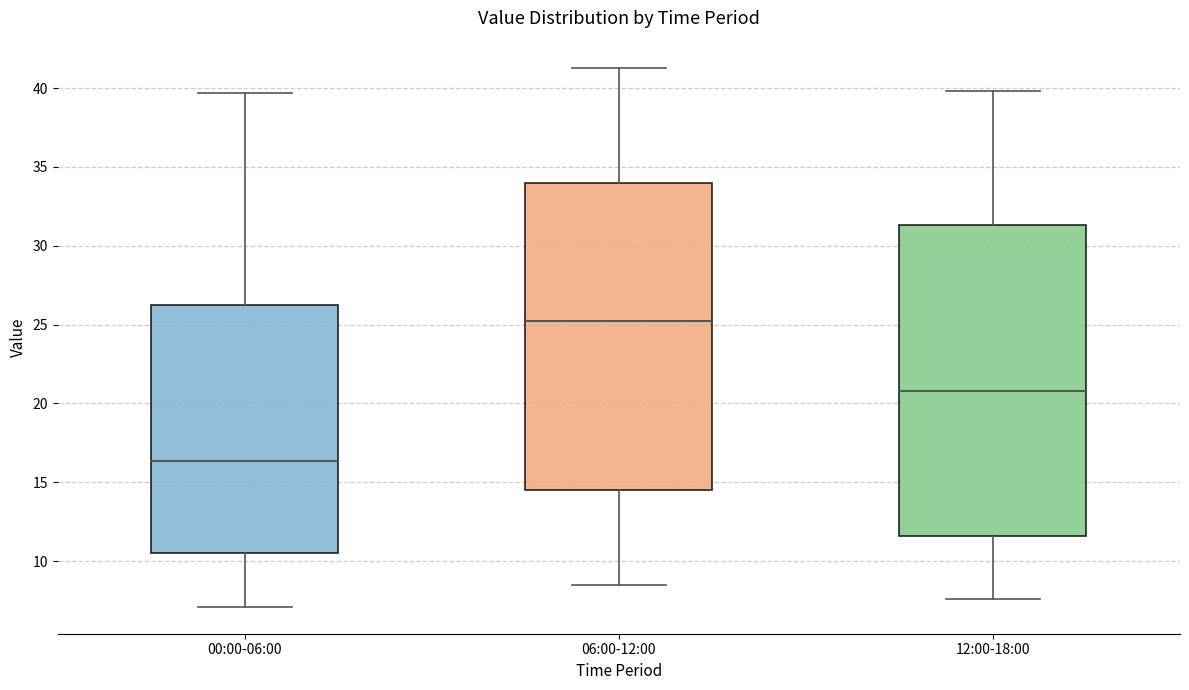

Reading left to right, read every box against the y-axis: the position of its median line, the range the box covers, and the ends of its whiskers. The values are not printed on the chart, so give them approximately, as read against the axis.

00:00-06:00: median 16.5, box 10.5 to 26.0, whiskers 7.0 to 39.5
06:00-12:00: median 25.0, box 14.5 to 34.0, whiskers 8.5 to 41.5
12:00-18:00: median 21.0, box 11.5 to 31.5, whiskers 7.5 to 40.0